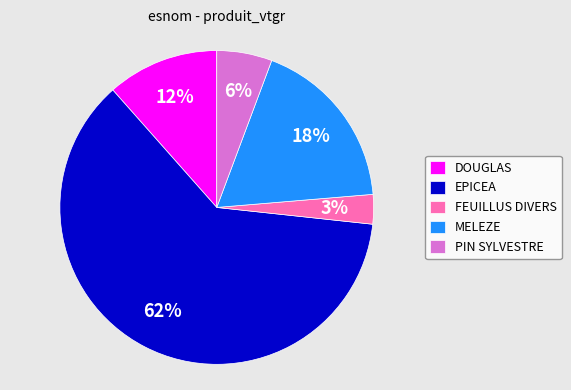

What percentage is the PIN SYLVESTRE slice, to the nearest percent?

6%